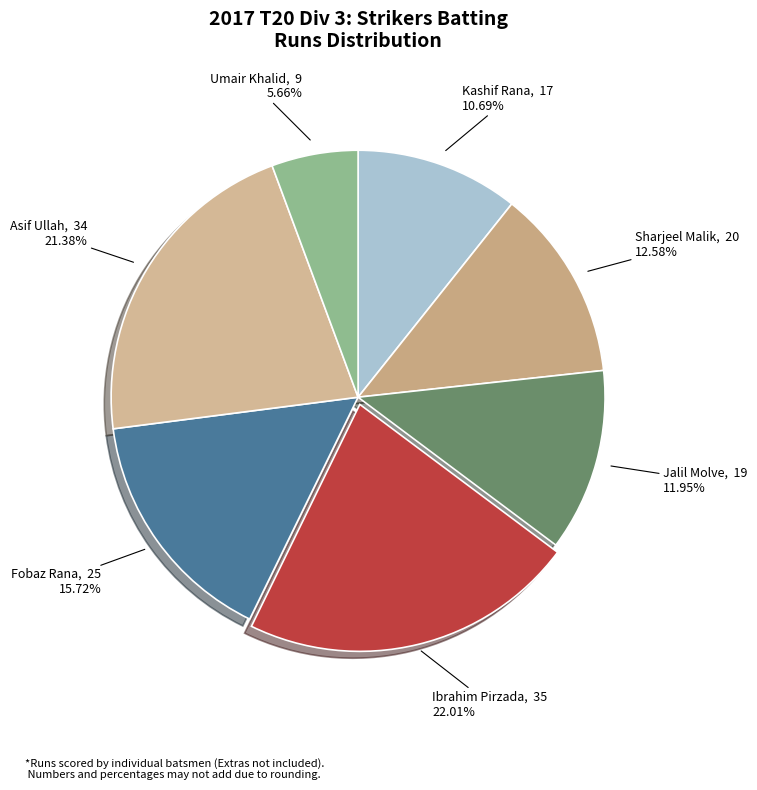

What is the ratio of the value at Umair Khalid to the value at Jalil Molve?

0.5